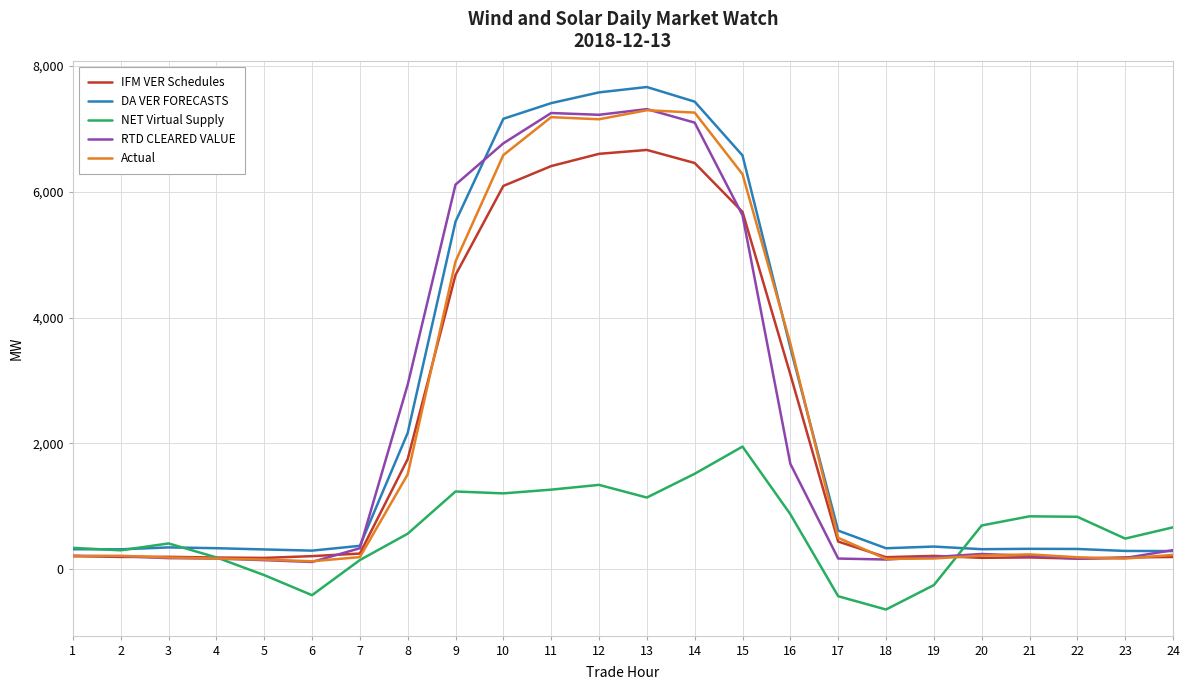

Between 7 and 8, which series saw the biggest shift?

RTD CLEARED VALUE